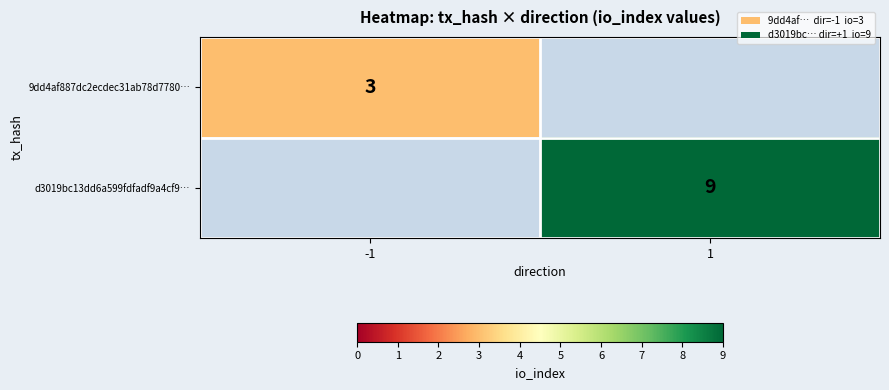

Between 1 and -1, which is larger?

-1